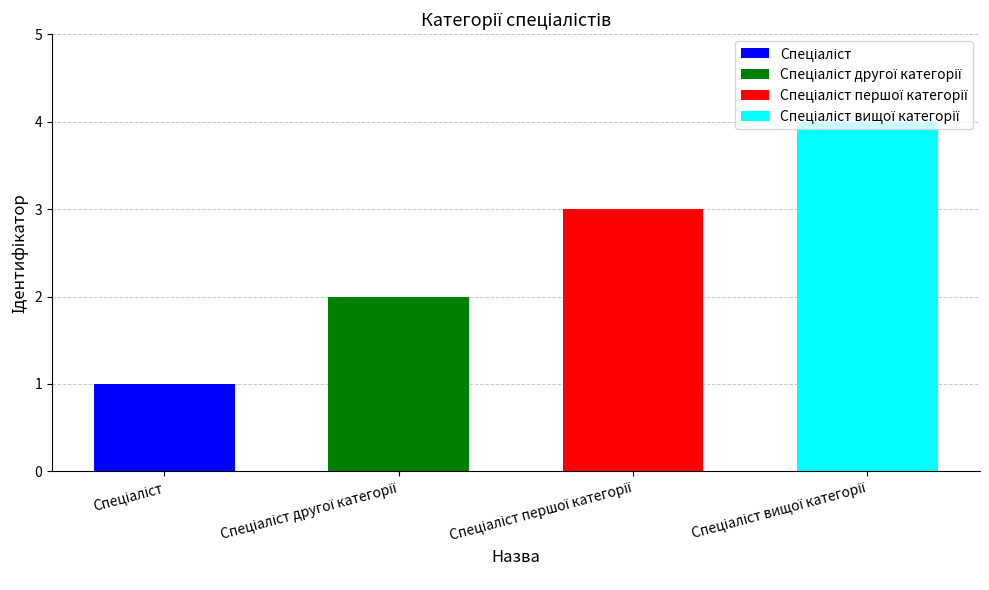

The chart shows a value of 1 at Спеціаліст першої категорії. True or false?

False